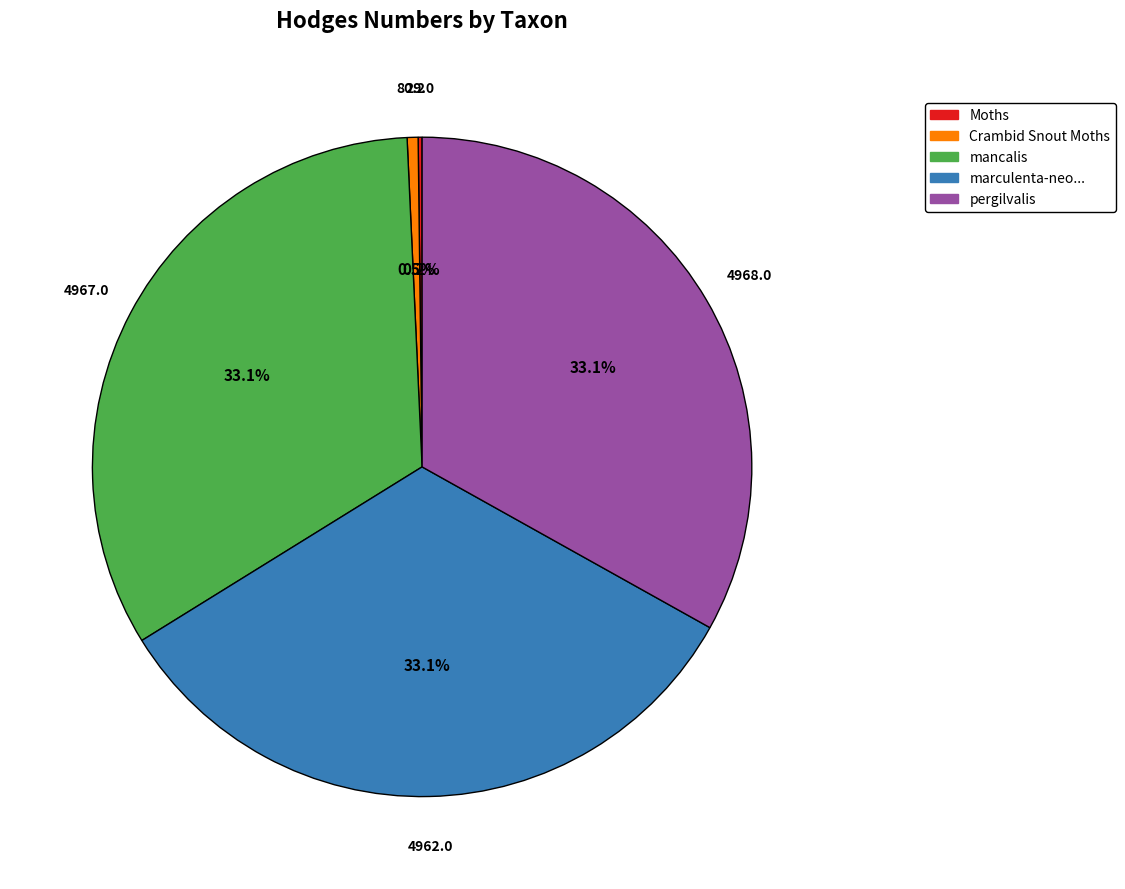

To the nearest percent, what is the difference between the largest and smallest slice percentages?

33%